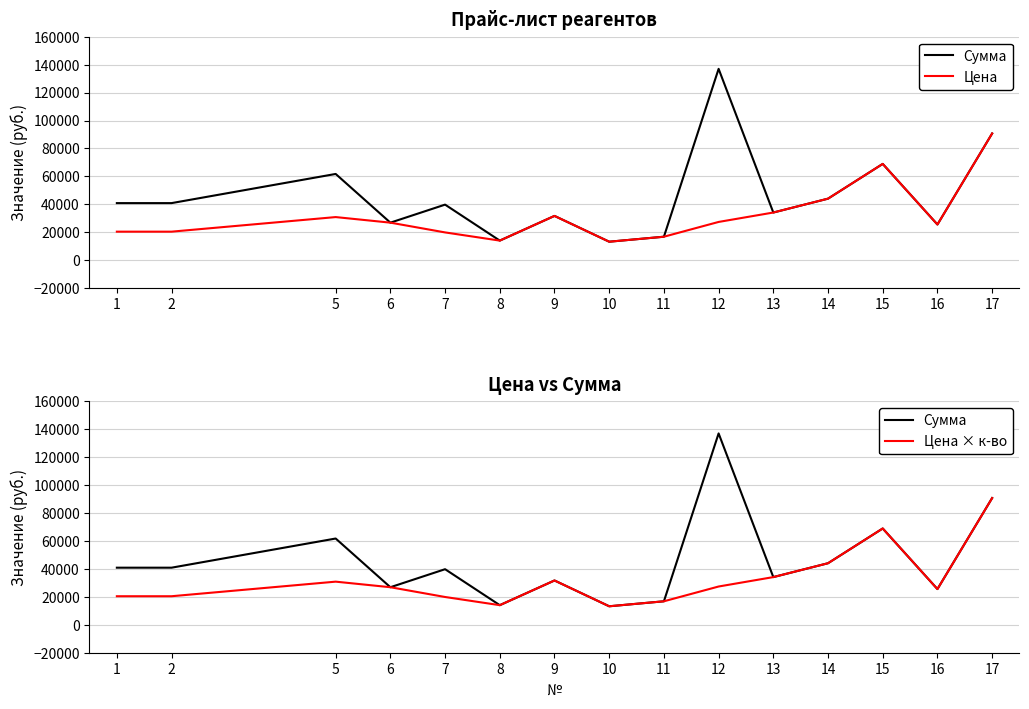

True or false: Цена has more than 0 points higher than both neighbors.

True